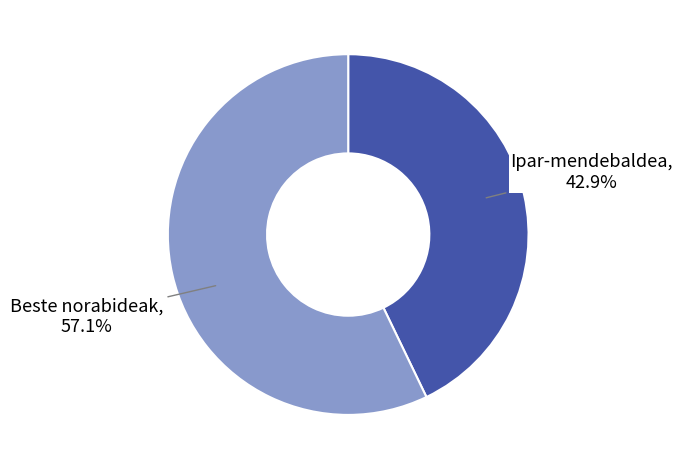

How much of the chart is everything except Beste norabideak?

42.9%